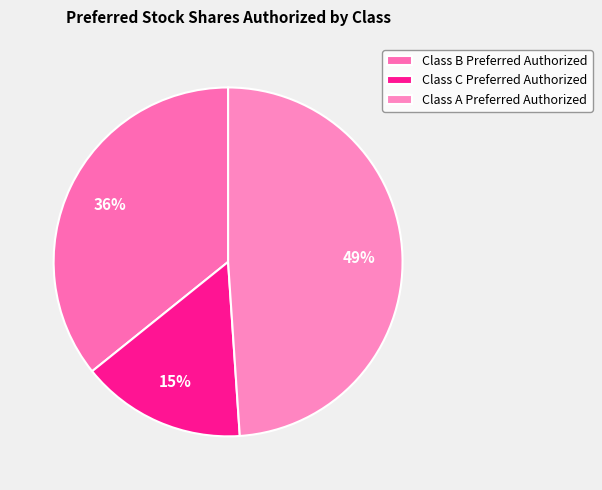

How many segments does this pie chart have?

3